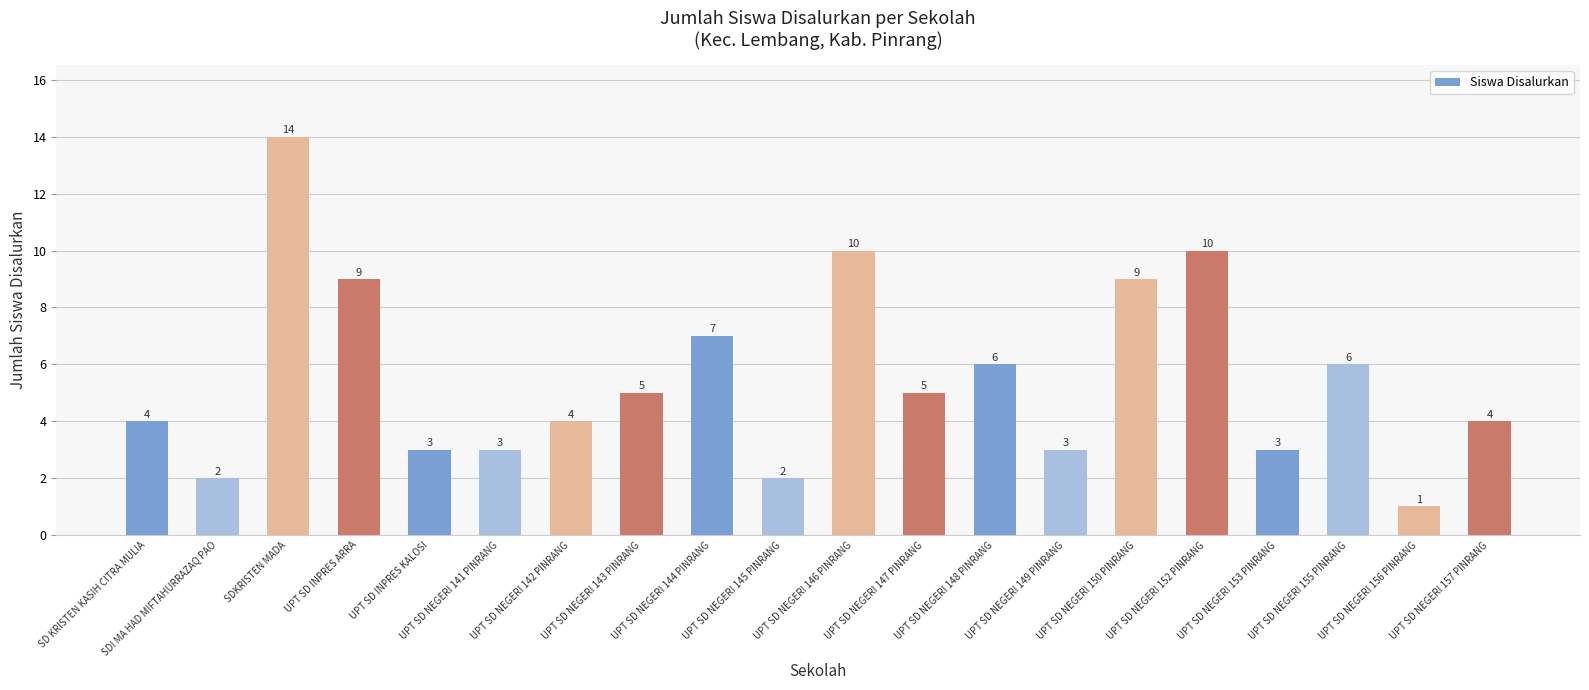

What is the greatest value displayed?

14